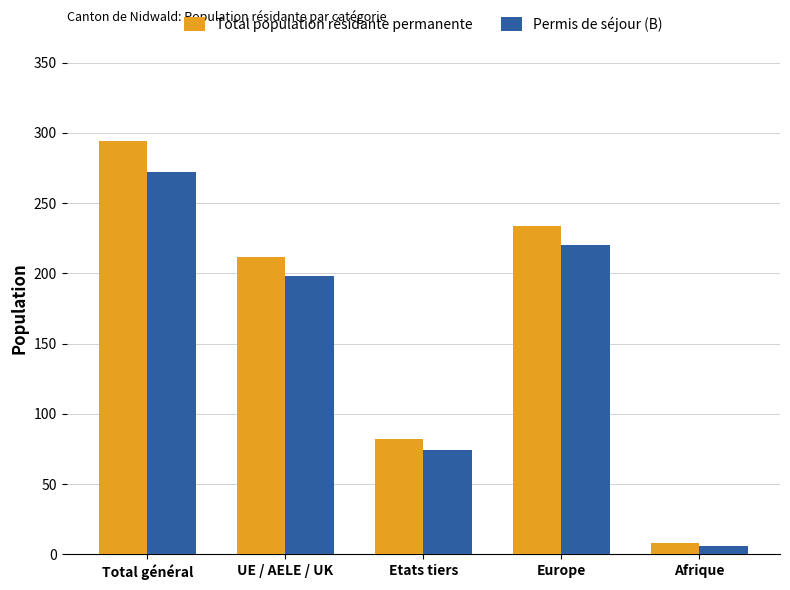

What is the difference between the maximum and minimum values in the Total population résidante permanente series?

286